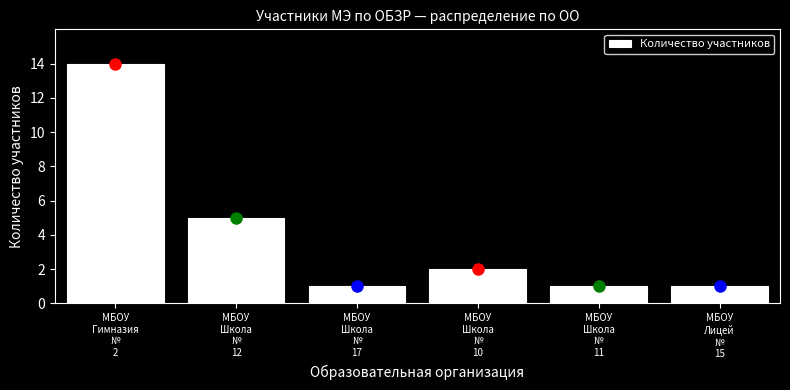

Reading right to left, extract all data points from this chart.

1	1	2	1	5	14